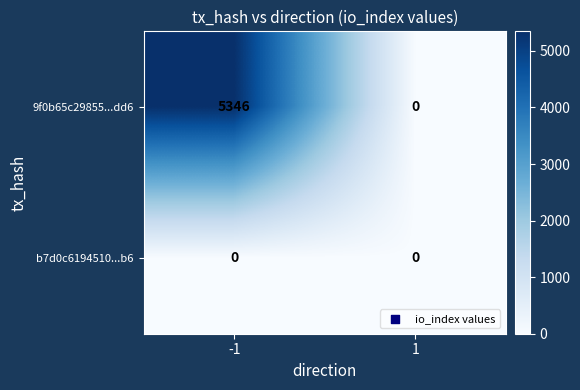

Which category has the highest value across all series?

-1